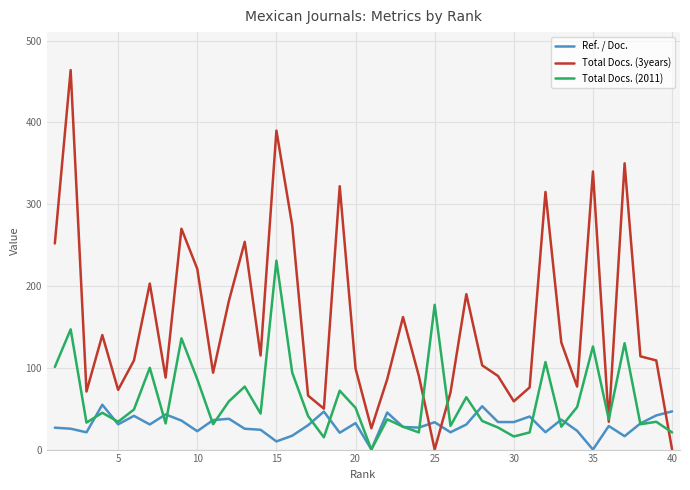

Rank the series by their maximum value, from highest to lowest.

Total Docs. (3years), Total Docs. (2011), Ref. / Doc.